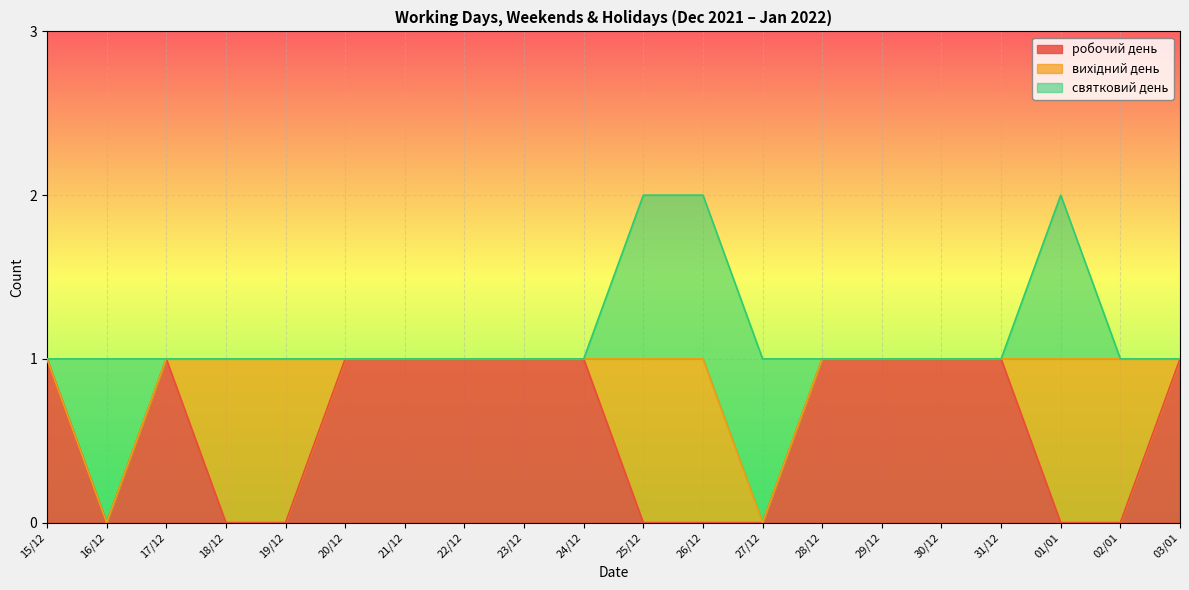

What position from the left is 20/12?

6